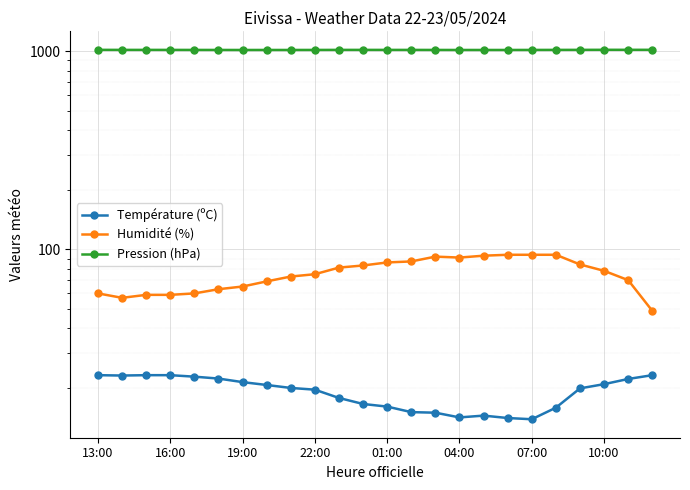

What is the minimum value shown in the chart?

13.9